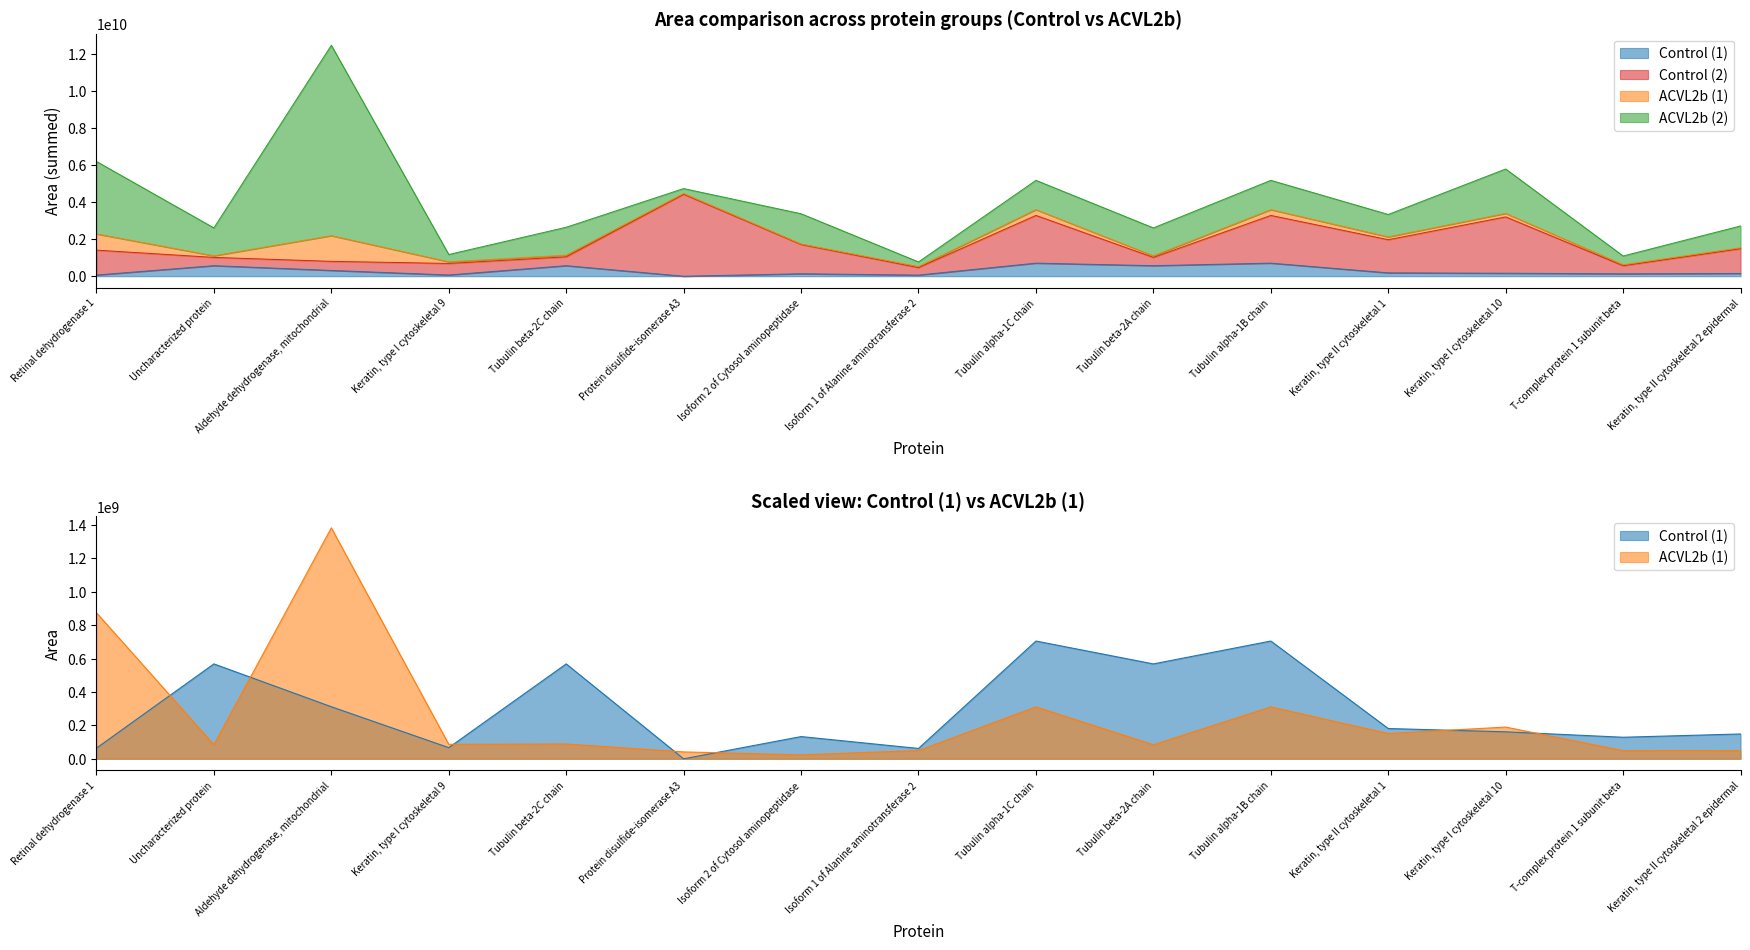

What is the average value of the Control (1) series?

291532910.4